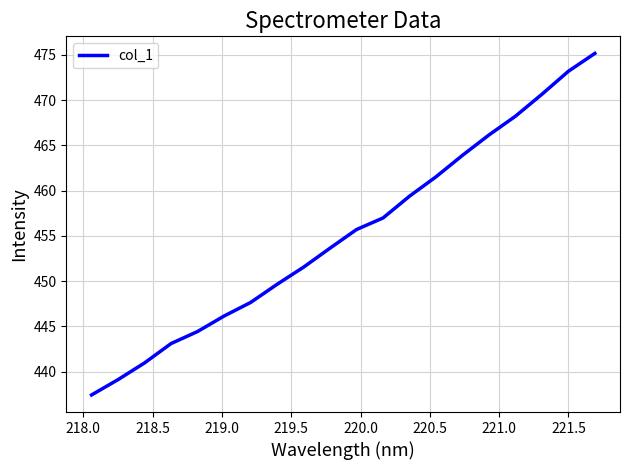

What is the smallest value displayed?

437.4